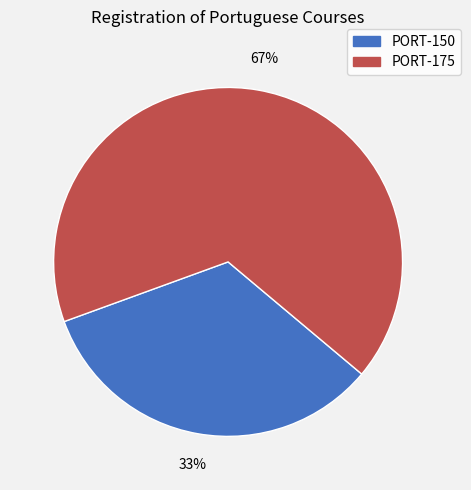

Rank the categories by value from highest to lowest.

PORT-175, PORT-150